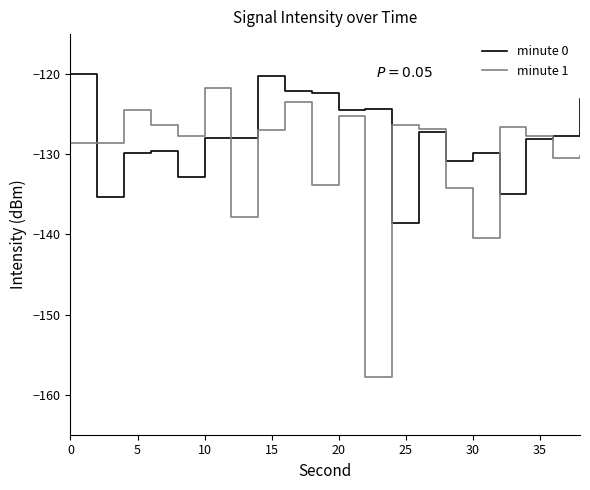

Rank the series by their average value, from highest to lowest.

minute 0, minute 1